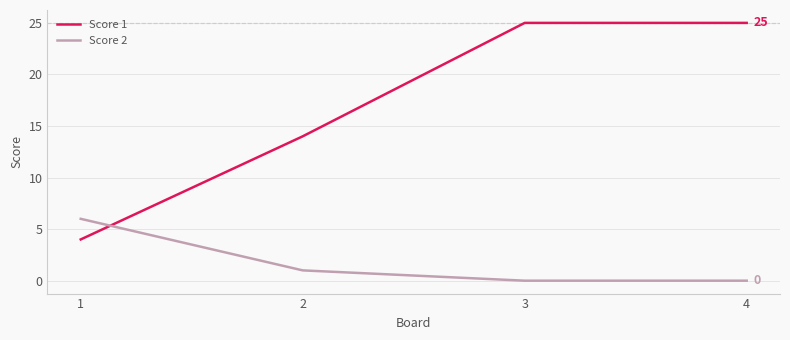

Rank the series by their maximum value, from lowest to highest.

Score 2, Score 1